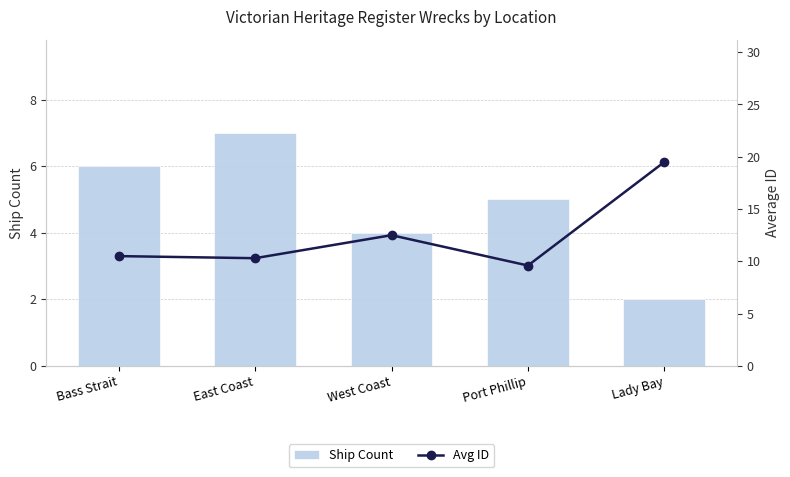

Which category has the lowest value across all series?

Lady Bay